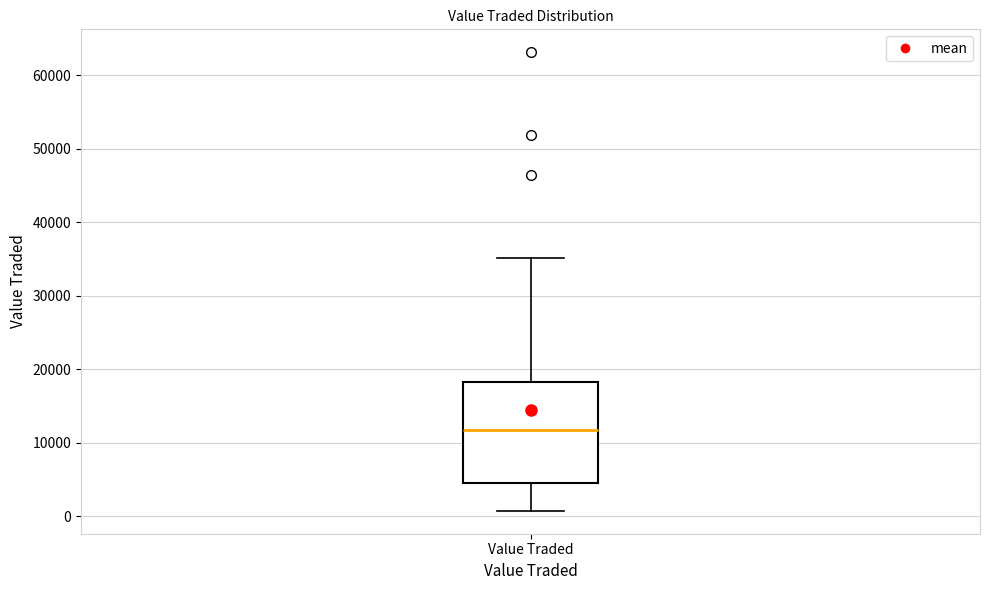

Where does the lower whisker of the box for Value Traded end on the y-axis? The values are not printed on the chart, so give them approximately, as read against the axis.

1000